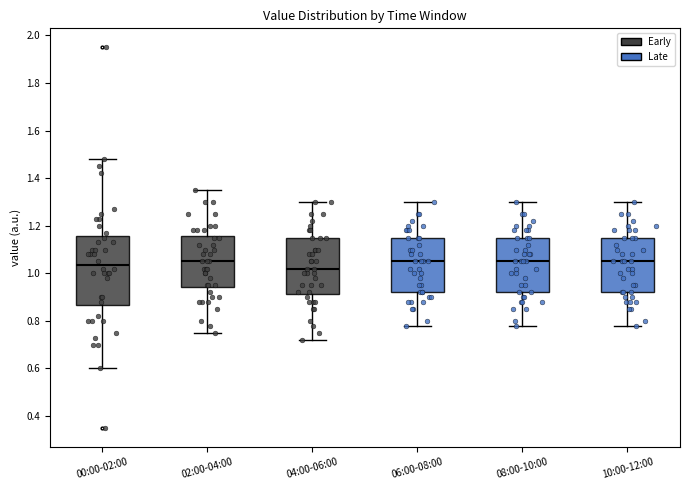

Reading left to right, transcribe this box plot: for each box, give where its median line is, the range the box spans, and where its two whiskers end, as read against the y-axis. The values are not printed on the chart, so give them approximately, as read against the axis.

00:00-02:00: median 1.04, box 0.86 to 1.16, whiskers 0.60 to 1.48
02:00-04:00: median 1.06, box 0.94 to 1.16, whiskers 0.76 to 1.36
04:00-06:00: median 1.02, box 0.92 to 1.16, whiskers 0.72 to 1.30
06:00-08:00: median 1.06, box 0.92 to 1.16, whiskers 0.78 to 1.30
08:00-10:00: median 1.06, box 0.92 to 1.16, whiskers 0.78 to 1.30
10:00-12:00: median 1.06, box 0.92 to 1.16, whiskers 0.78 to 1.30